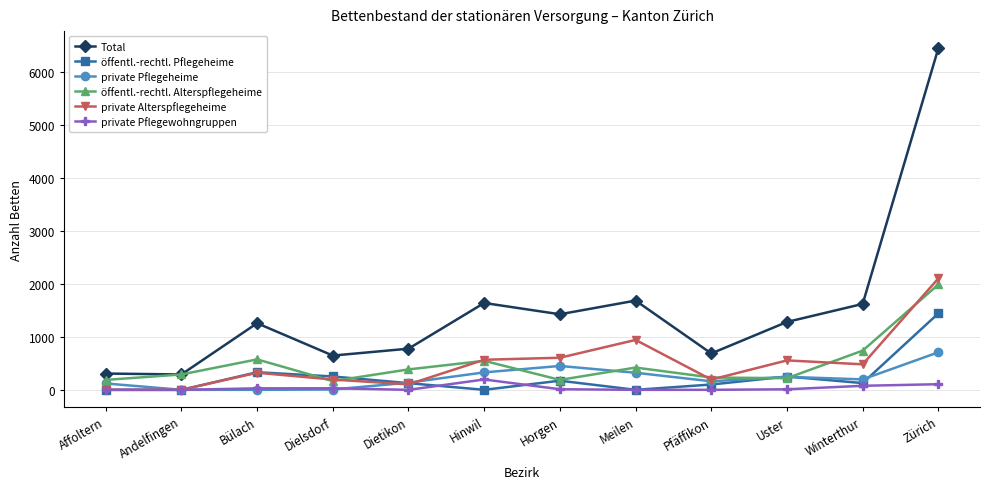

True or false: private Alterspflegeheime has more than 1 points higher than both neighbors.

True